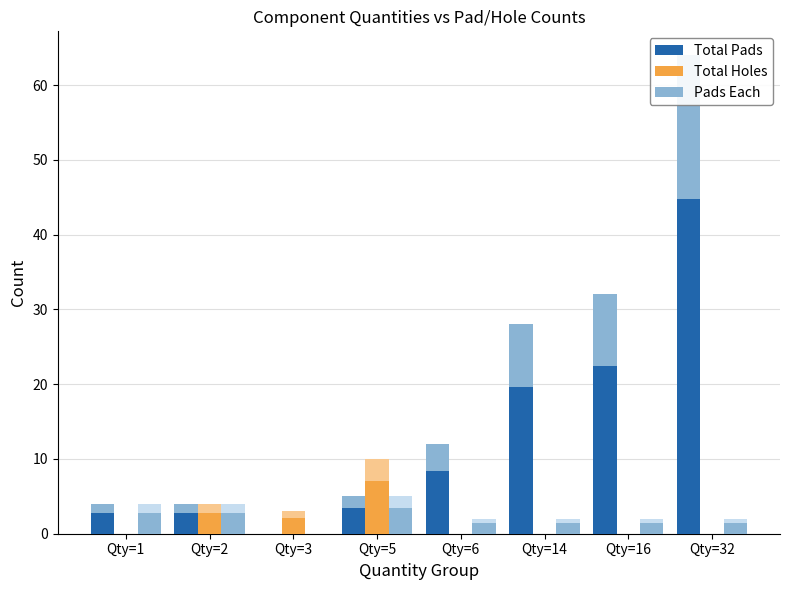

Which category has the lowest value in the Total Holes series?

Qty=1